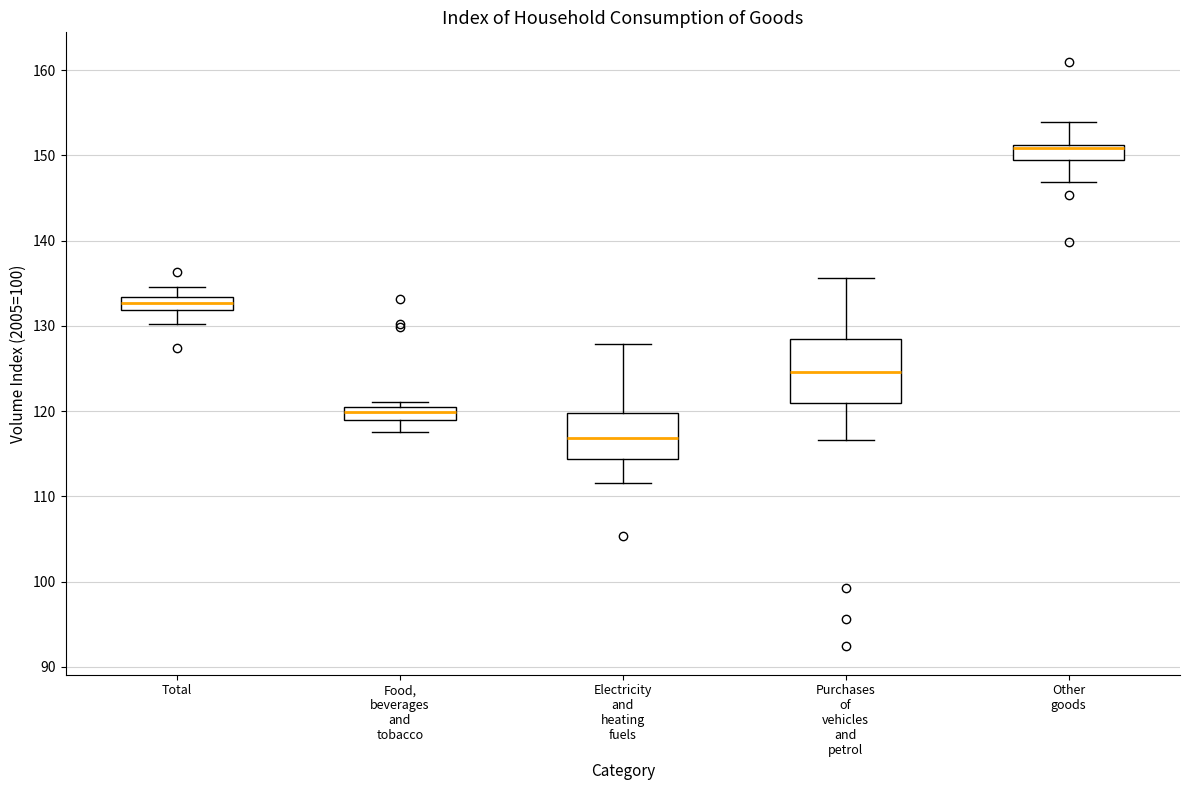

Which box's median line is the highest?

Other goods